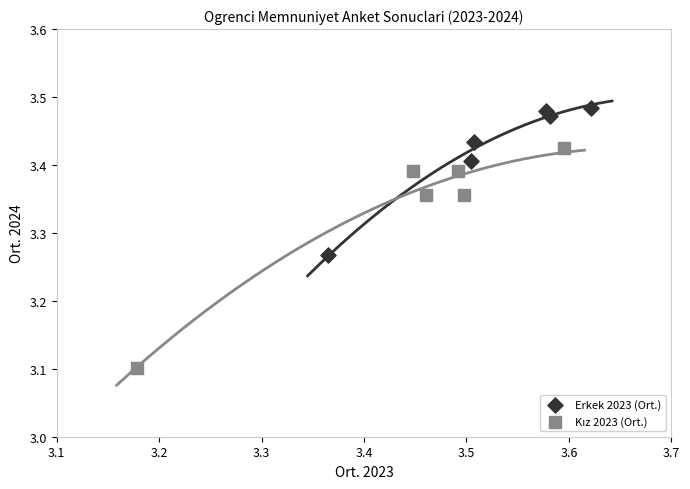

Which series contains the highest Y value?

Erkek 2023 (Ort.)